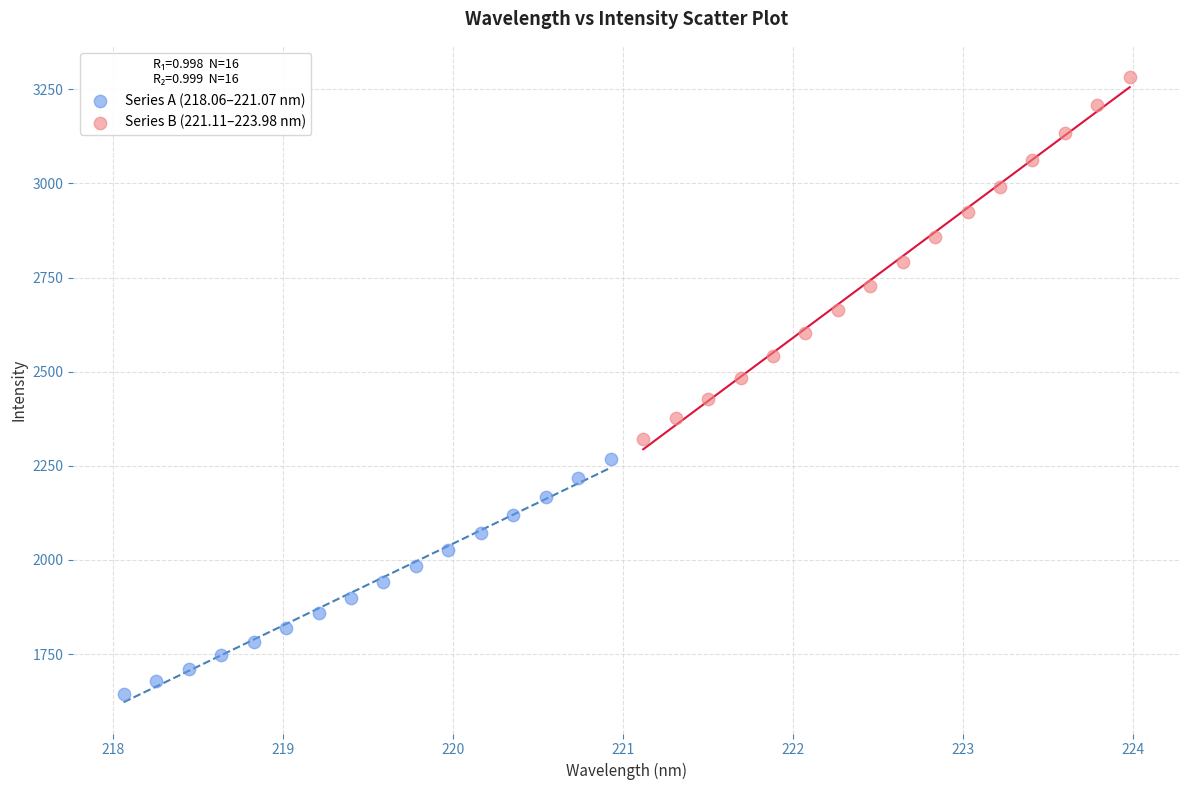

Which series has the largest Y range (max minus min)?

Series B (221.11–223.98 nm)